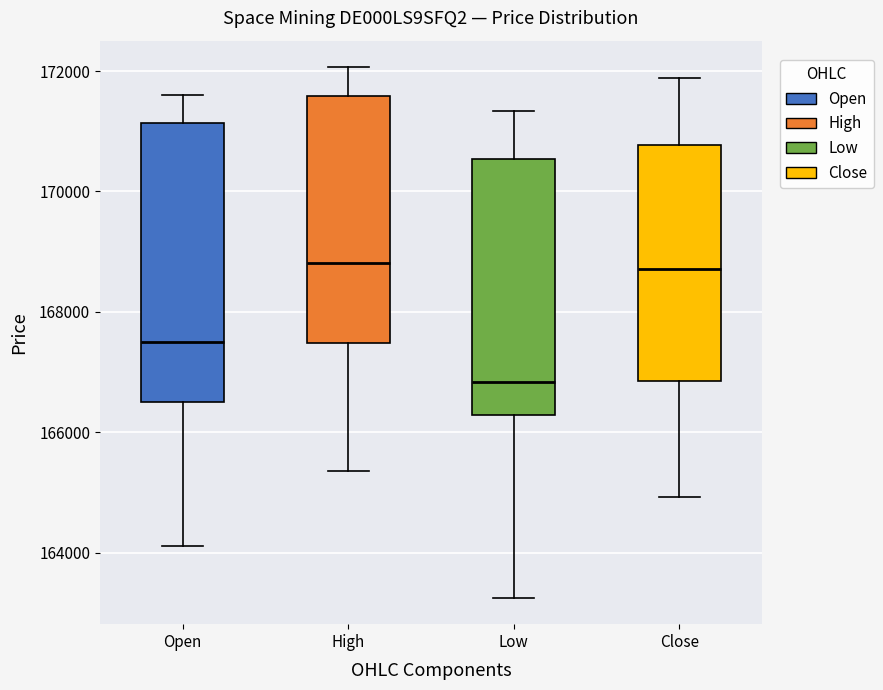

Where does the upper whisker of the box for High end on the y-axis? The values are not printed on the chart, so give them approximately, as read against the axis.

172000